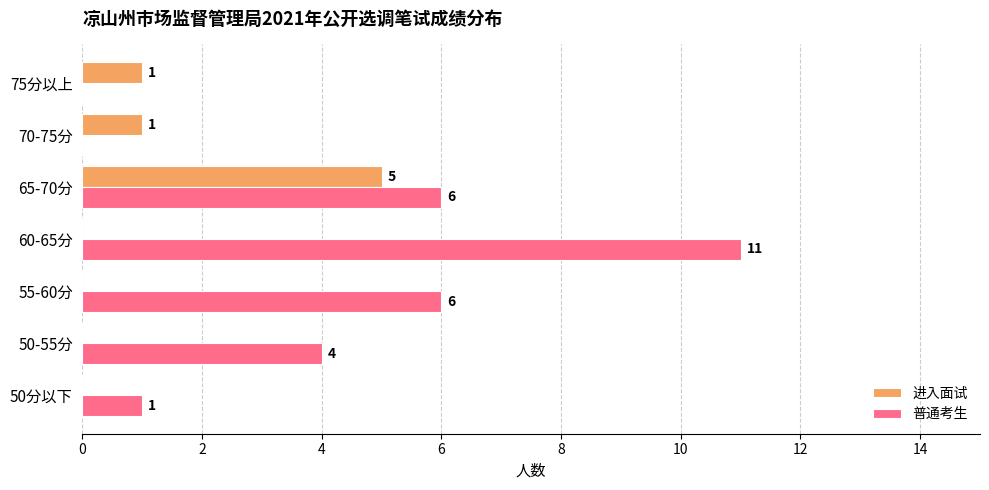

What is the highest value of the 进入面试 series?

5